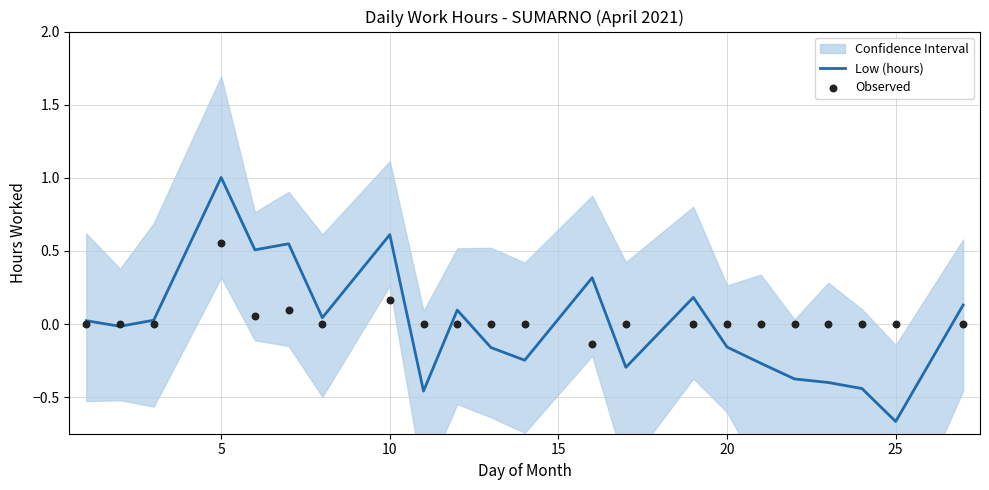

Which series has the largest total across all categories?

Observed